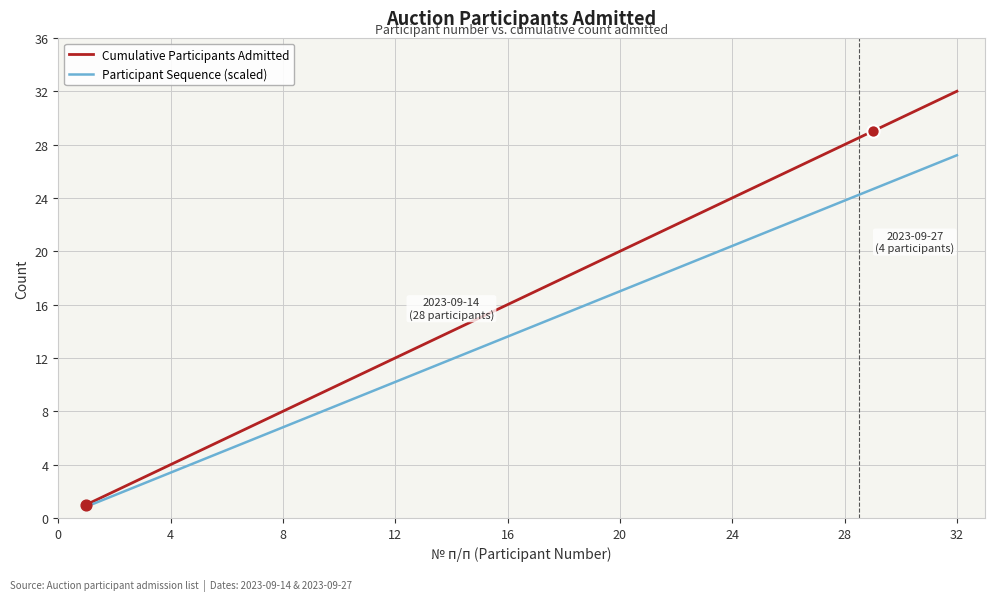

Which series has the largest range (max minus min)?

Cumulative Participants Admitted